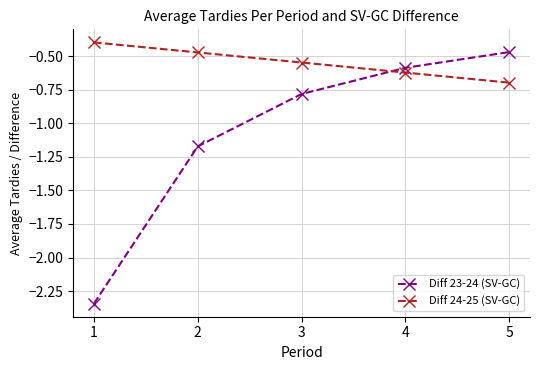

Which label corresponds to the largest value in the chart?

1